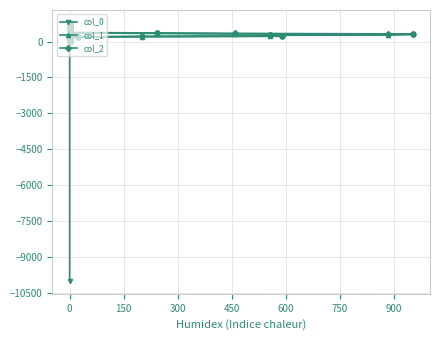

How many data points in col_0 are less than 380?

20